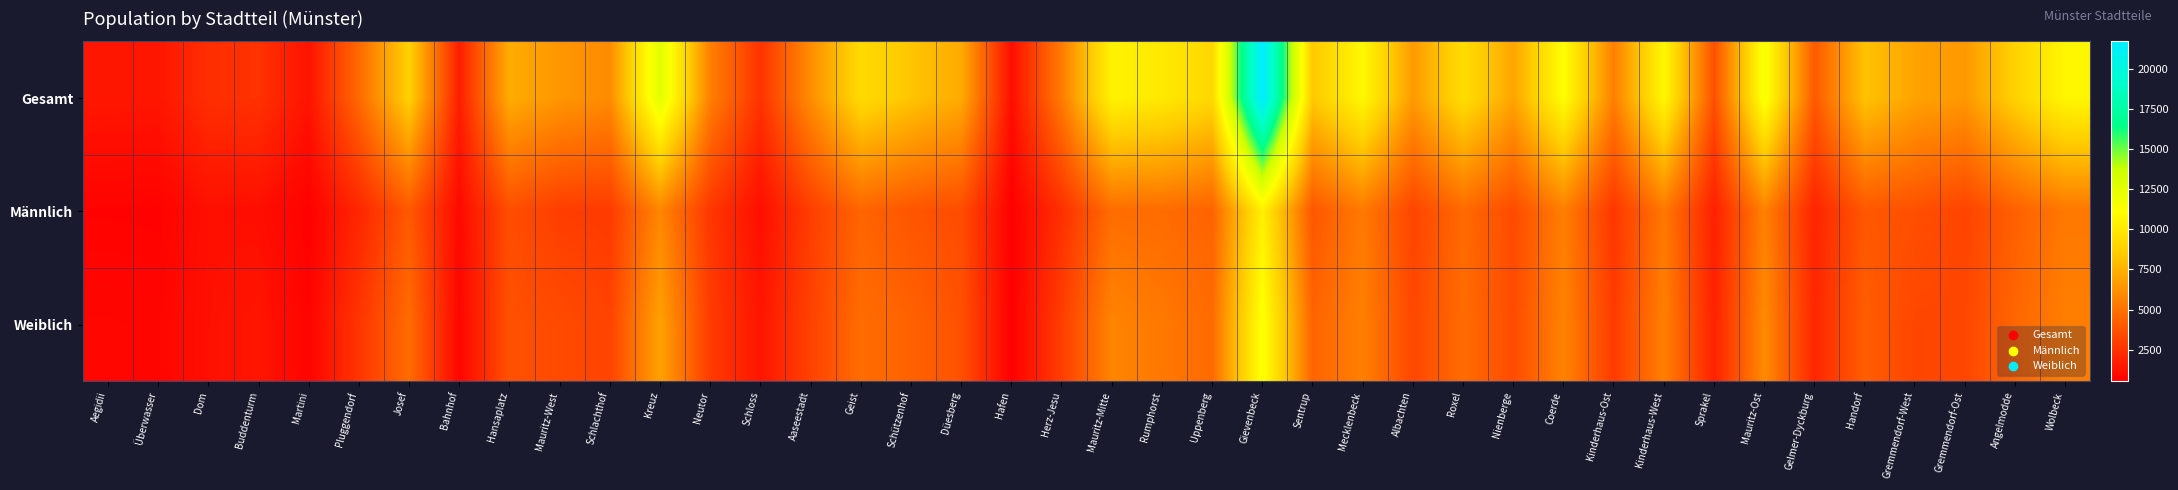

Count the number of data series in this chart.

3